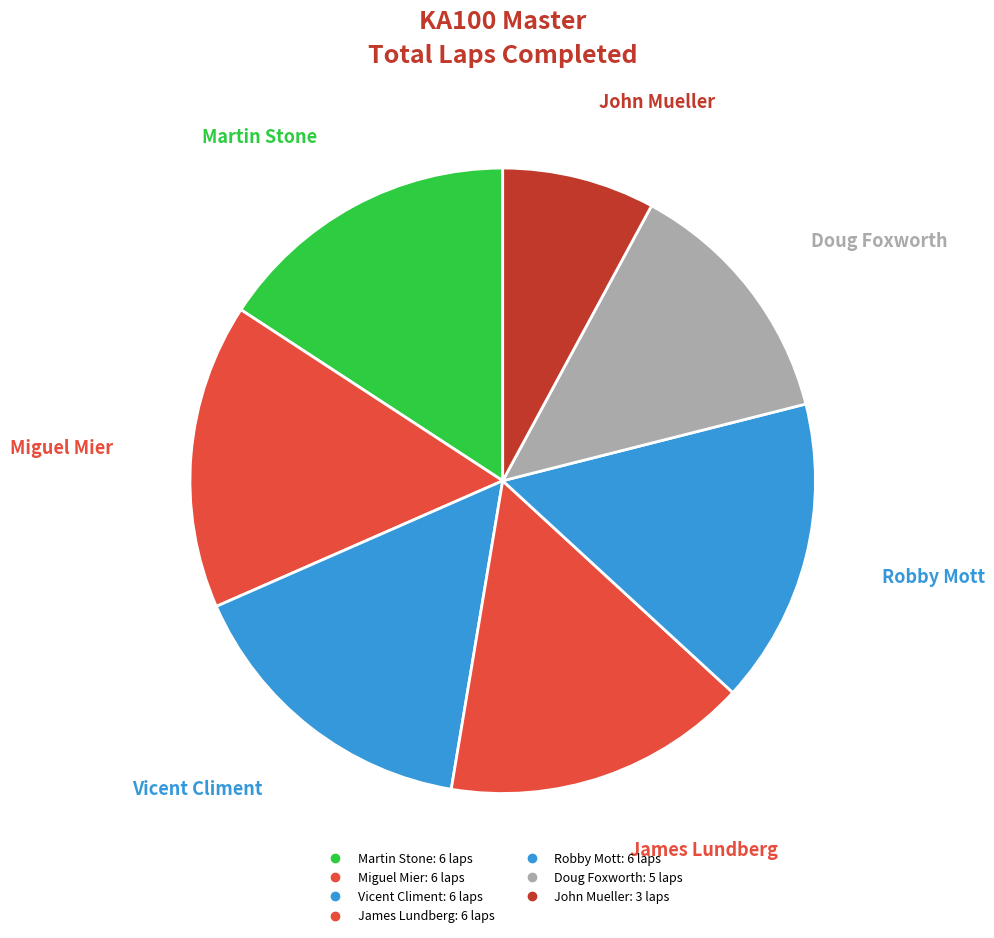

True or false: Robby Mott accounts for 28% of the total.

False